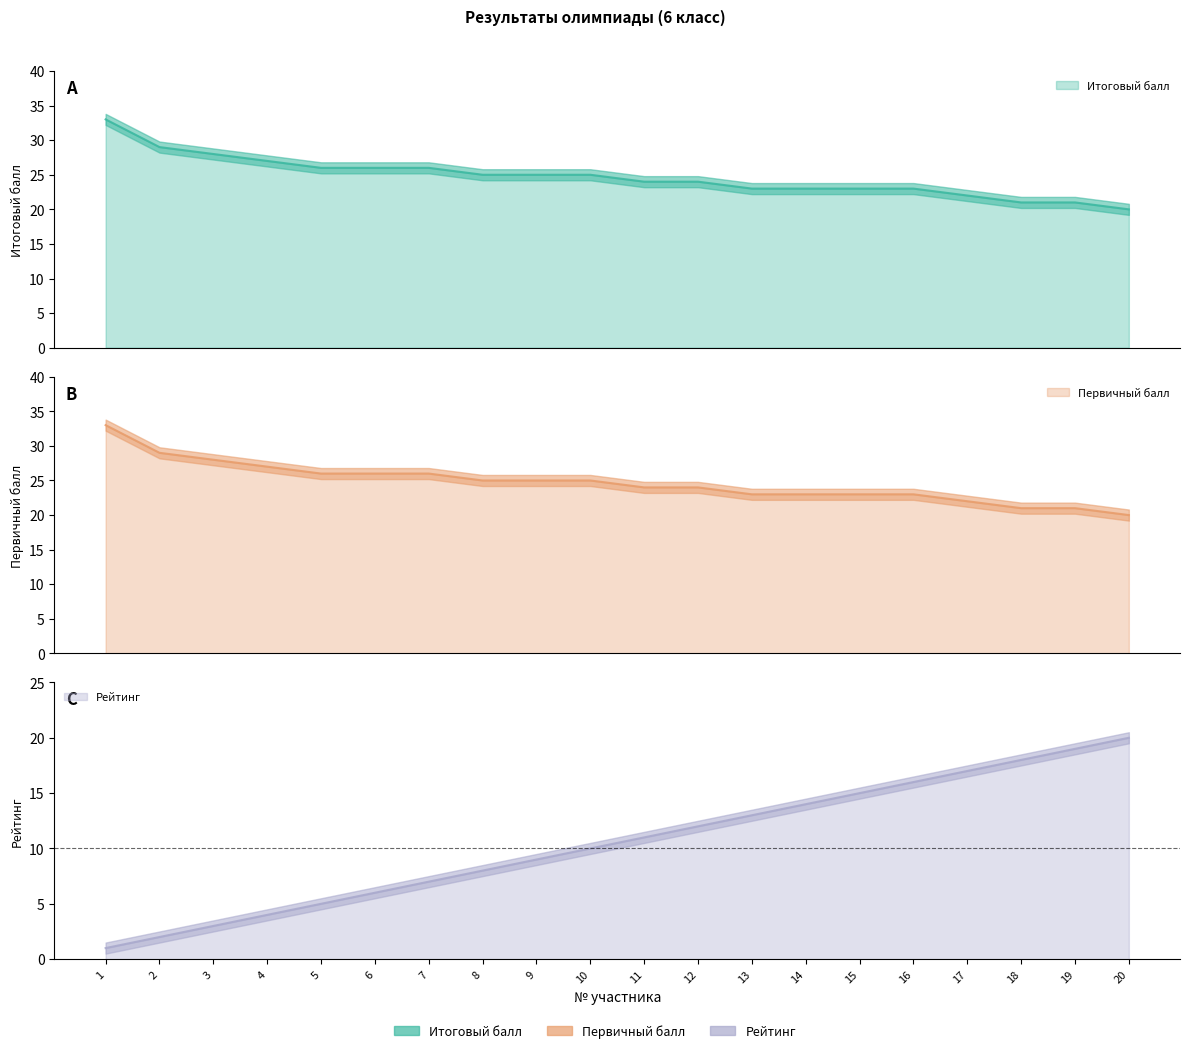

How many categories are shown in the chart?

20